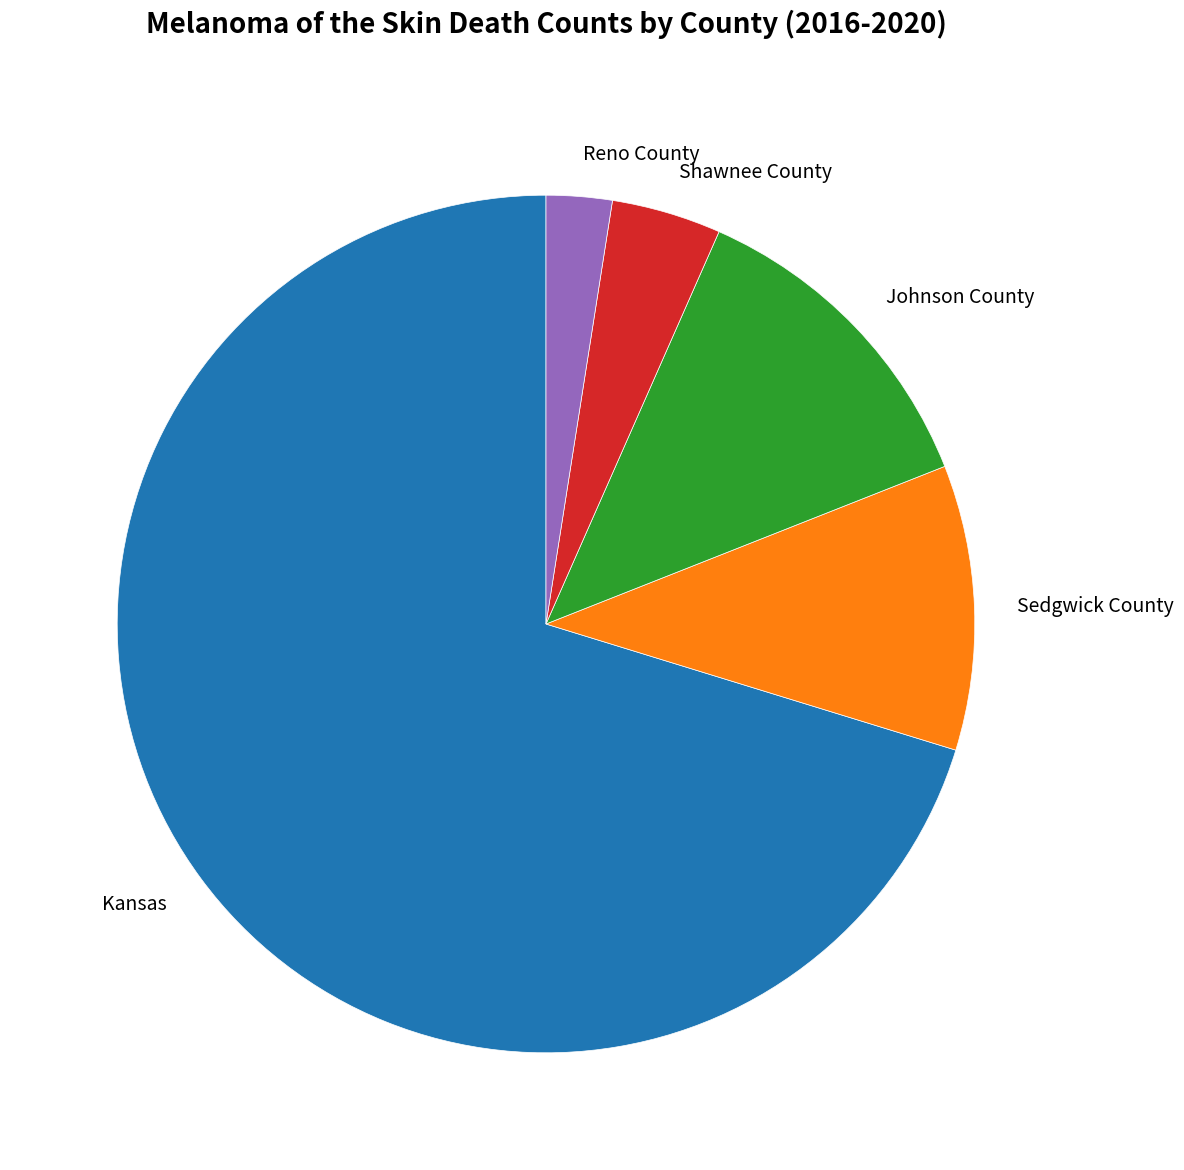

Approximately how many times larger is the value at Shawnee County compared to Sedgwick County?

0.4